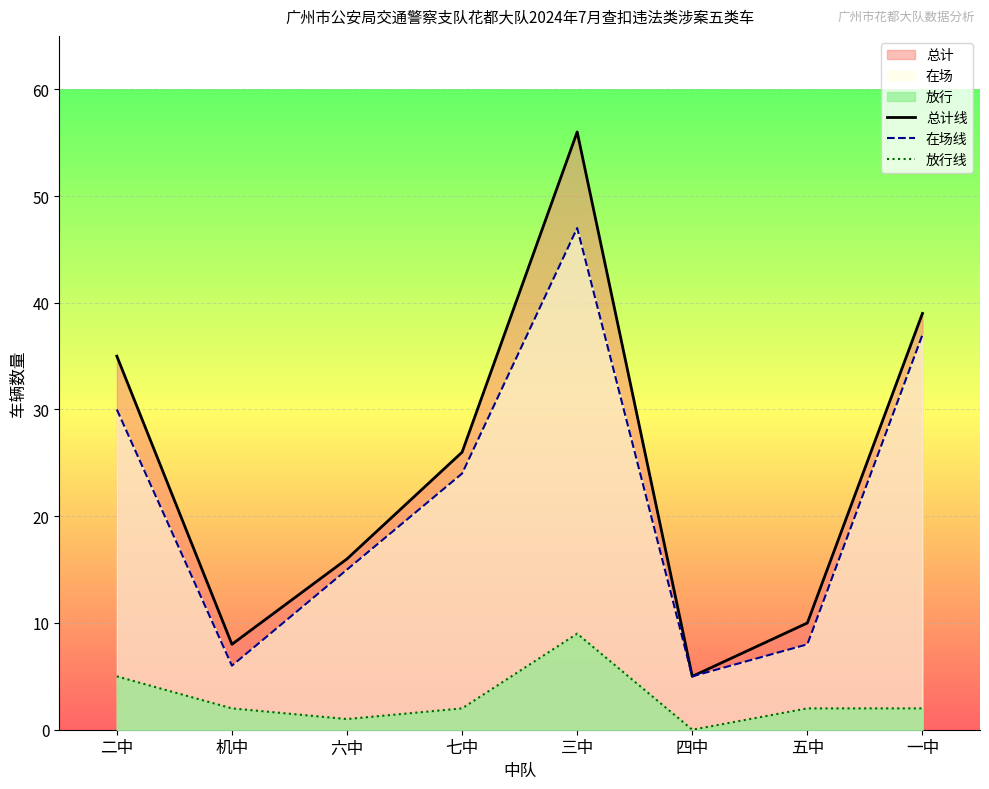

List the labels in order of 在场线 value, largest first.

三中, 一中, 二中, 七中, 六中, 五中, 机中, 四中